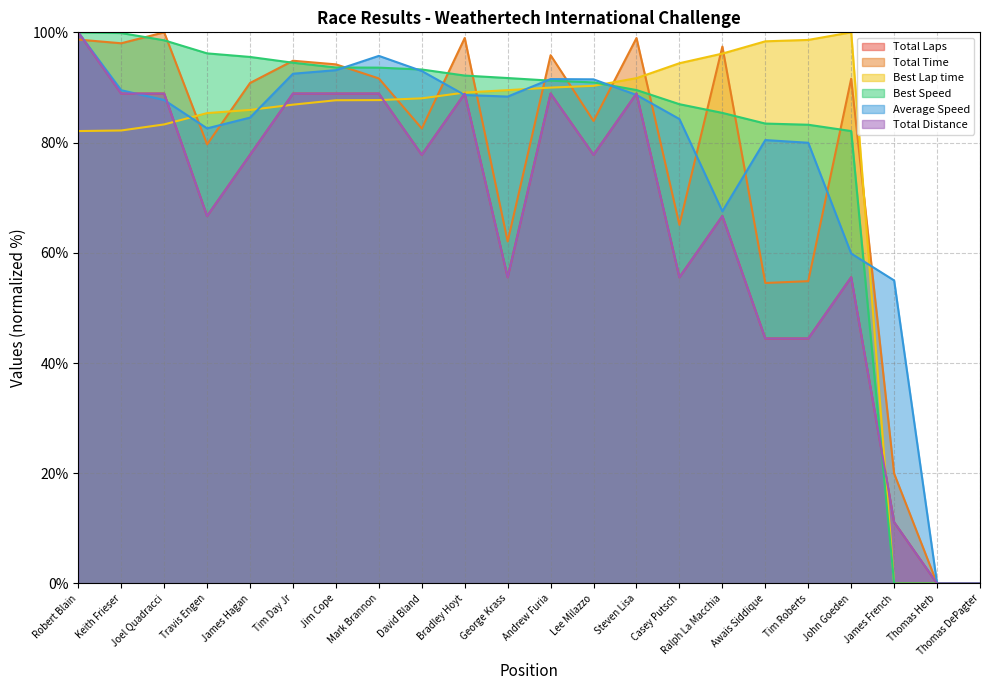

Is it true that Total Distance equals 88.9 at Steven Lisa?

True